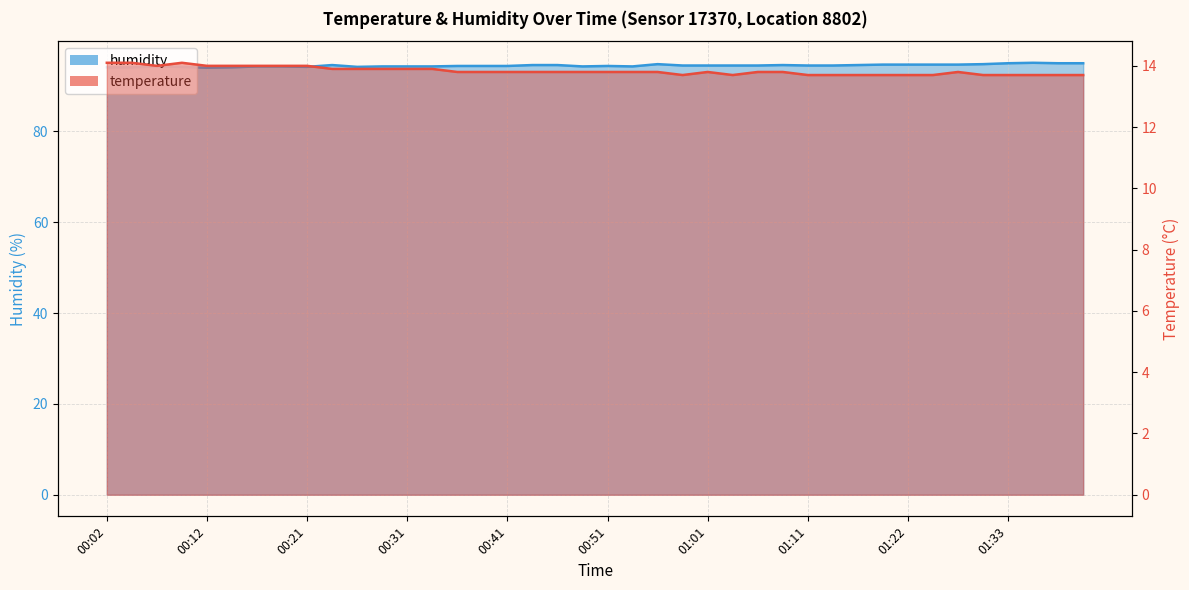

Reading right to left, what are all the values shown in this chart?

temperature: 01:41=13.7	01:38=13.7	01:35=13.7	01:33=13.7	01:30=13.7	01:28=13.8	01:24=13.7	01:22=13.7	01:19=13.7	01:16=13.7	01:14=13.7	01:11=13.7	01:08=13.8	01:06=13.8	01:03=13.7	01:01=13.8	00:59=13.7	00:56=13.8	00:54=13.8	00:51=13.8	00:49=13.8	00:46=13.8	00:44=13.8	00:41=13.8	00:39=13.8	00:36=13.8	00:34=13.9	00:31=13.9	00:29=13.9	00:26=13.9	00:24=13.9	00:21=14.0	00:19=14.0	00:16=14.0	00:14=14.0	00:12=14.0	00:09=14.1	00:07=14.0	00:04=14.1	00:02=14.1
humidity: 01:41=95.0	01:38=95.0	01:35=95.1	01:33=95.0	01:30=94.8	01:28=94.7	01:24=94.7	01:22=94.7	01:19=94.7	01:16=94.6	01:14=94.5	01:11=94.5	01:08=94.6	01:06=94.5	01:03=94.5	01:01=94.5	00:59=94.5	00:56=94.8	00:54=94.3	00:51=94.4	00:49=94.3	00:46=94.6	00:44=94.6	00:41=94.4	00:39=94.4	00:36=94.4	00:34=94.3	00:31=94.3	00:29=94.3	00:26=94.2	00:24=94.6	00:21=94.2	00:19=94.3	00:16=94.3	00:14=94.1	00:12=94.0	00:09=94.2	00:07=94.3	00:04=94.1	00:02=94.1